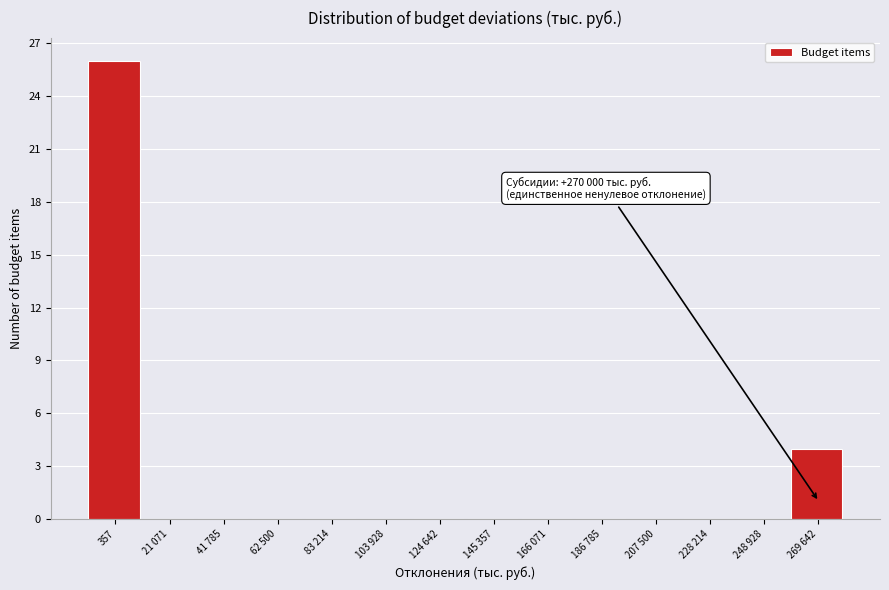

Reading right to left, what are all the values shown in this chart?

269 642=4	248 928=0	228 214=0	207 500=0	186 785=0	166 071=0	145 357=0	124 642=0	103 928=0	83 214=0	62 500=0	41 785=0	21 071=0	357=26